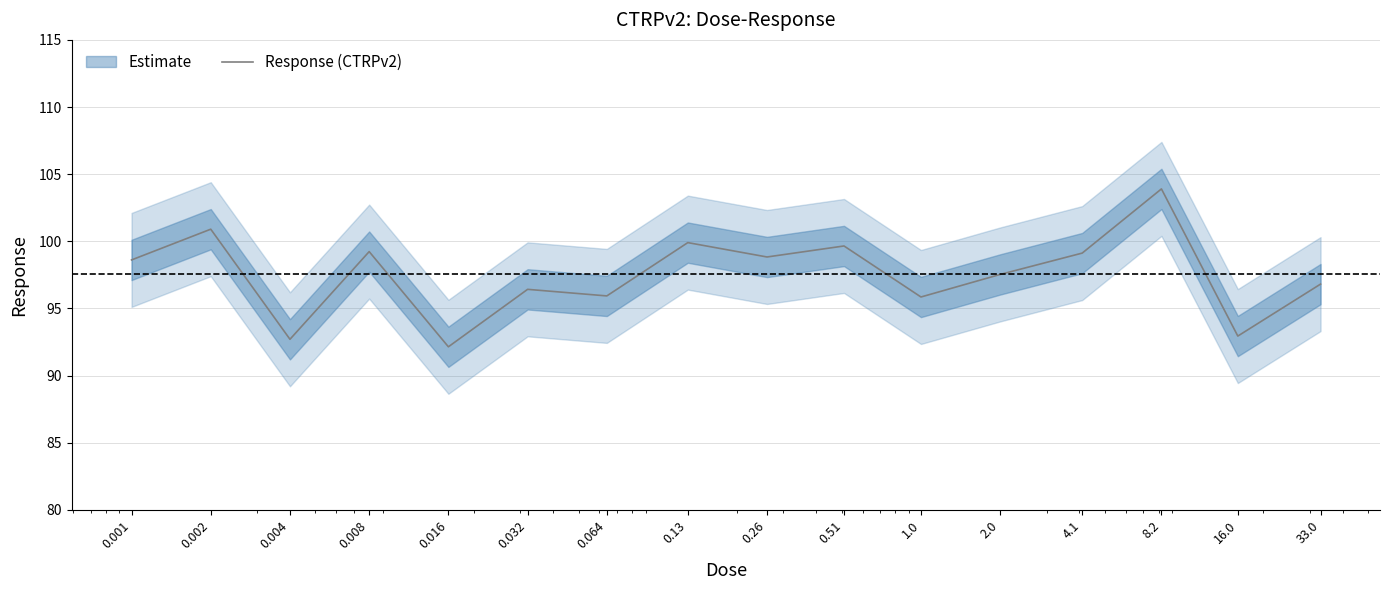

Is it true that the value at 0.51 is 161.0?

False